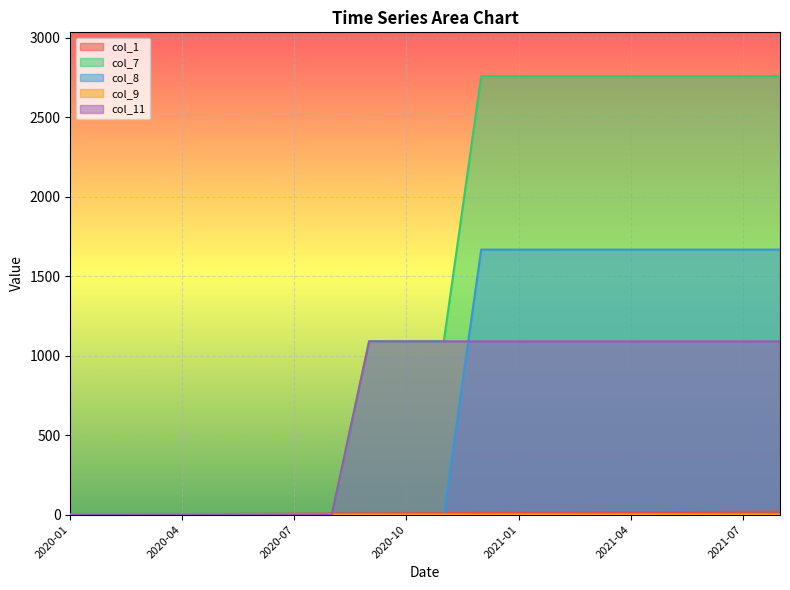

How many positive values does the col_1 series have?

19